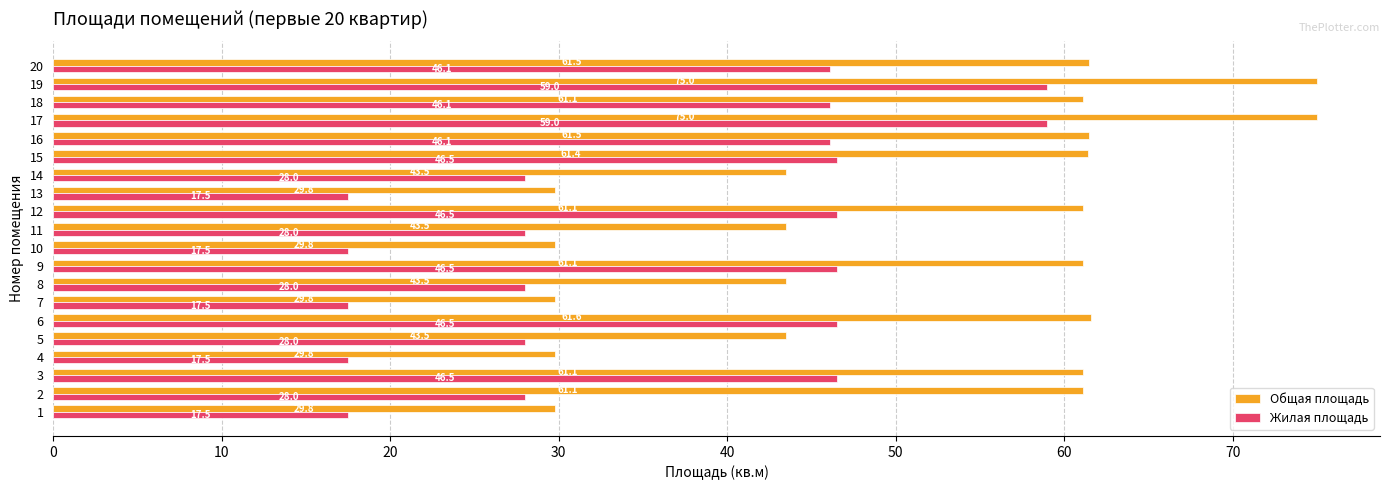

Rank the series by their maximum value, from lowest to highest.

Жилая площадь, Общая площадь